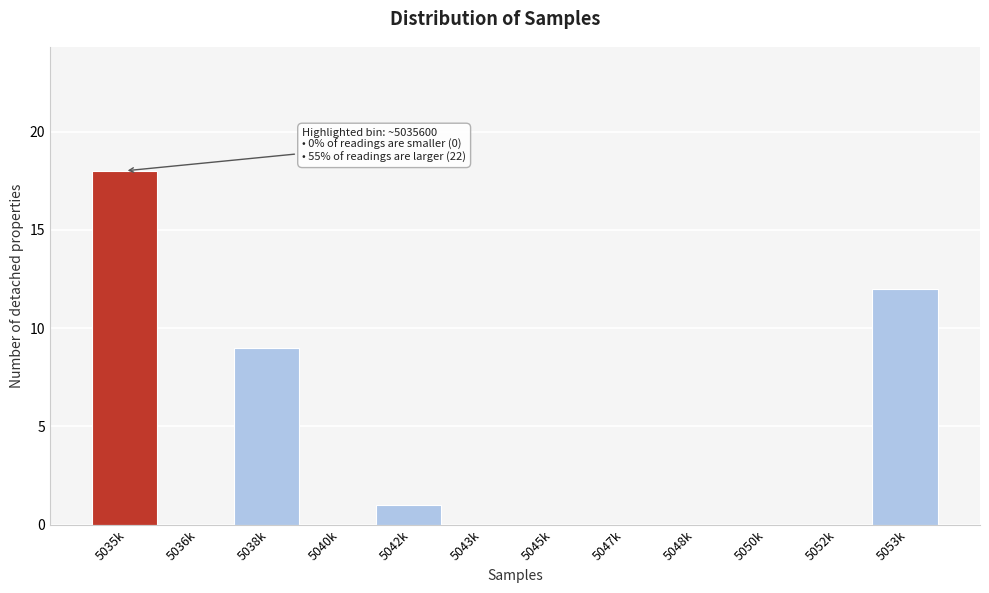

Reading left to right, extract all data points from this chart.

5035k=18	5036k=0	5038k=9	5040k=0	5042k=1	5043k=0	5045k=0	5047k=0	5048k=0	5050k=0	5052k=0	5053k=12